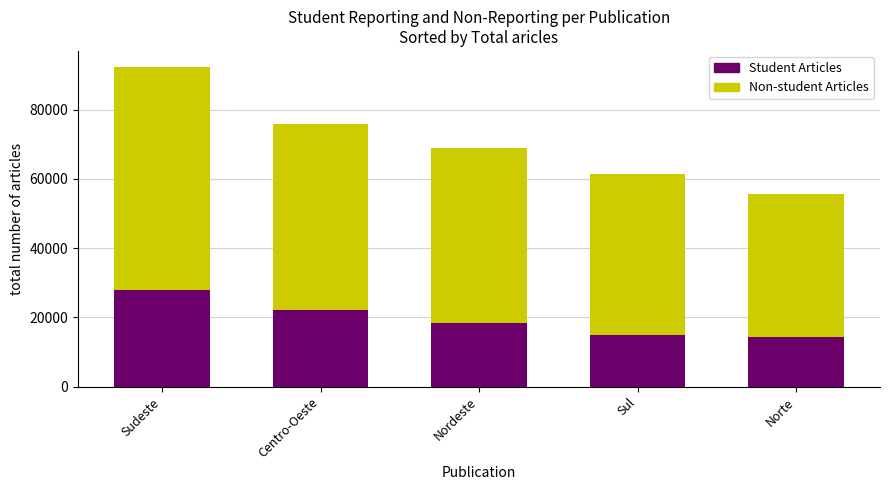

Where does the Student Articles series first go above 18500?

Sudeste